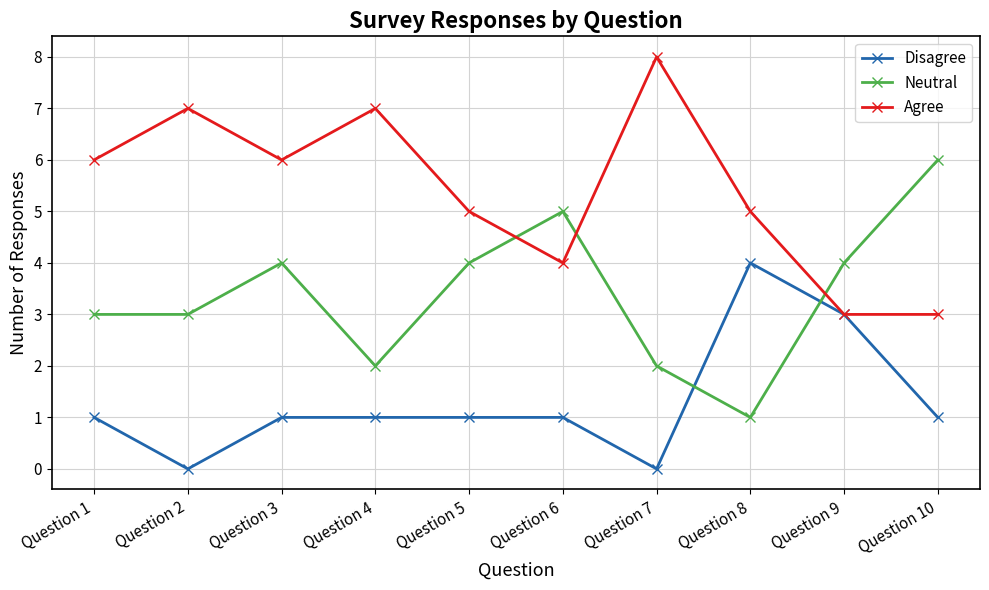

How many data points in Neutral are less than 4?

5